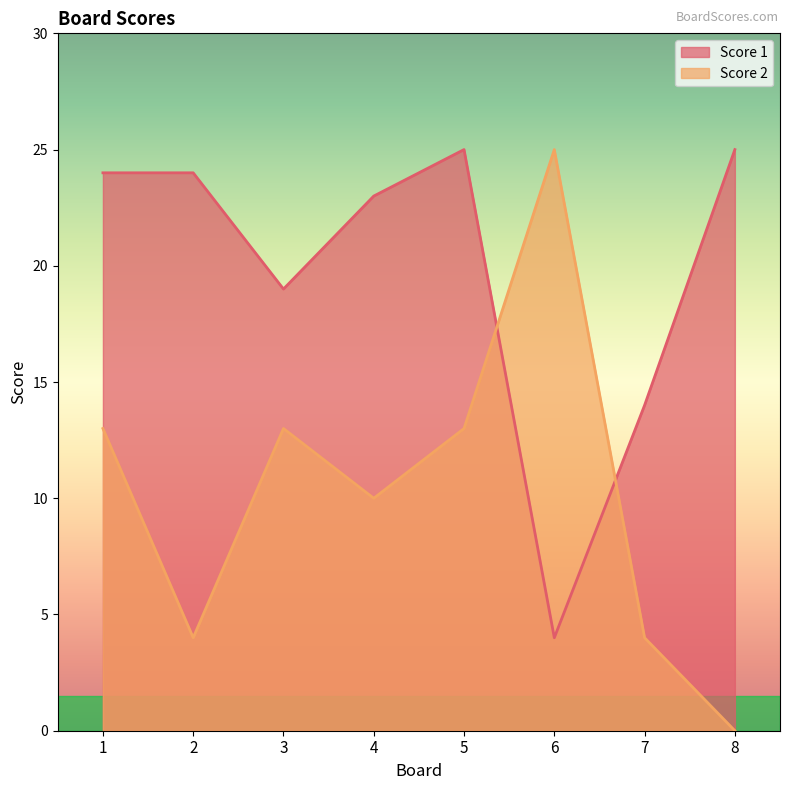

What is the total value across all series at 6?

29